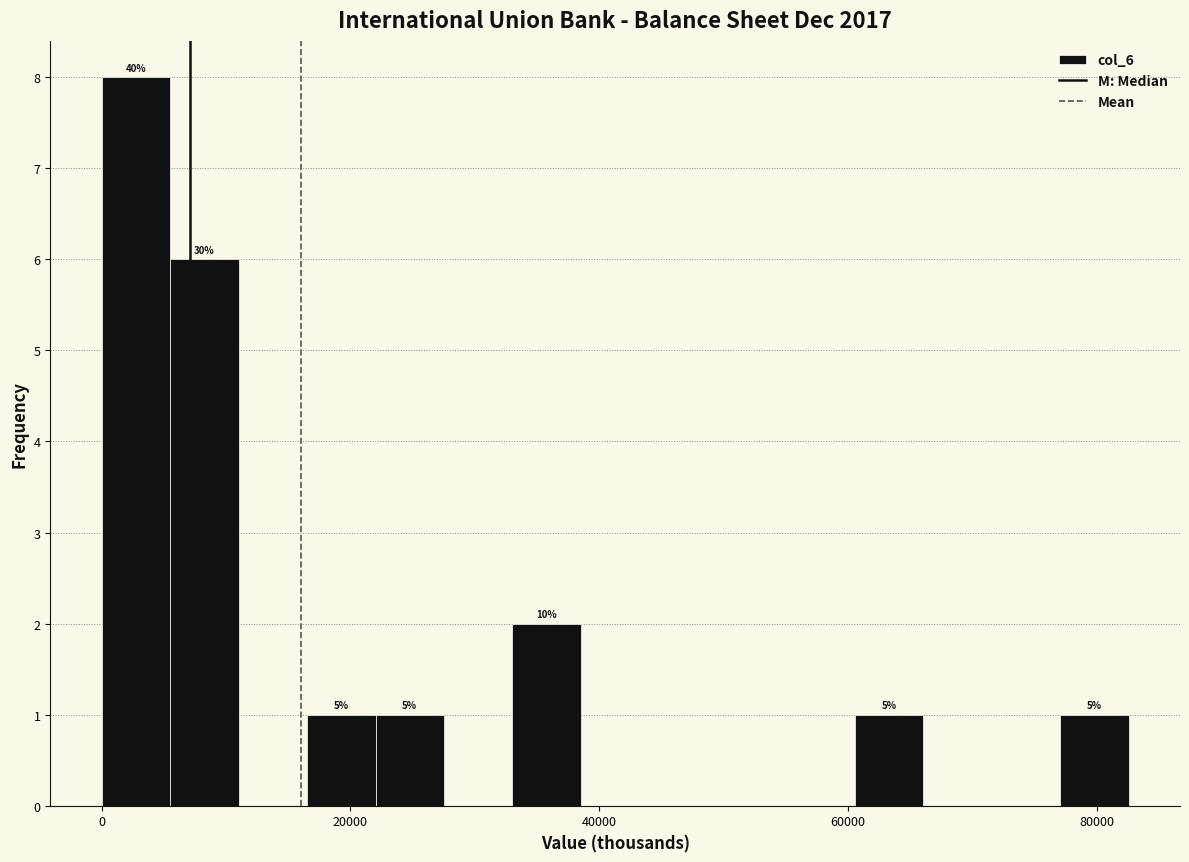

Around what value on the x-axis is the tallest bar? Give the approximate position of its centre, as read against the axis.

2000